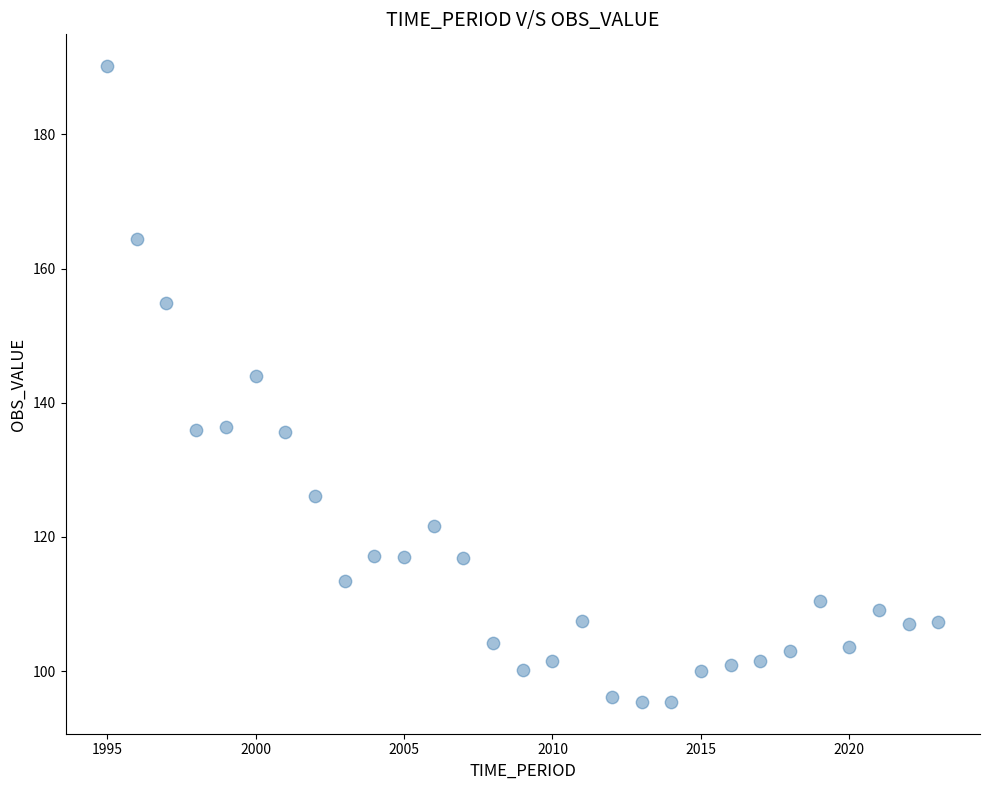

What Y value in the scatter plot is closest to 142?

144.0